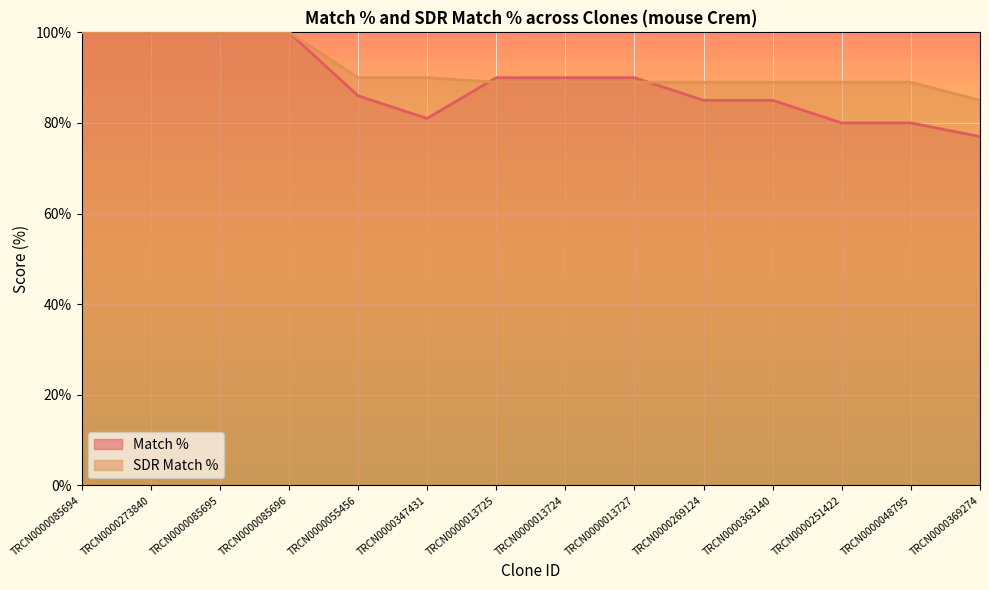

What are all the series names shown in the legend?

Match %, SDR Match %